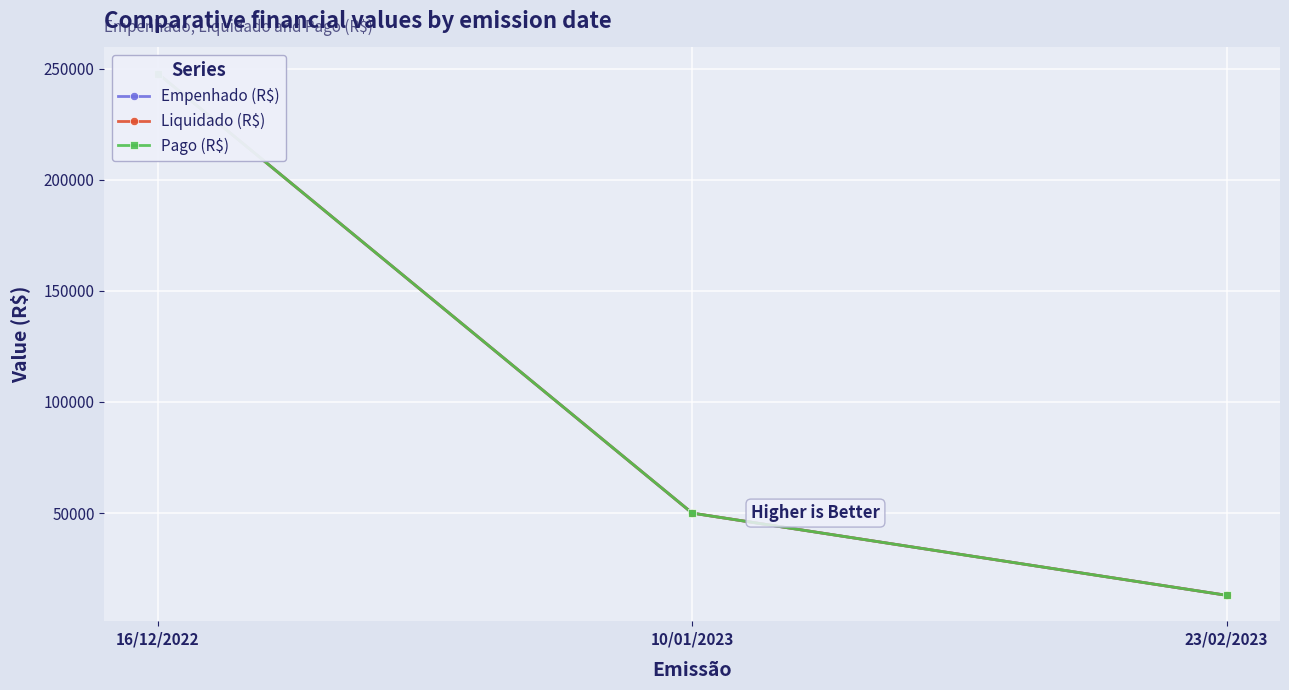

Rank the categories by Empenhado (R$) value from highest to lowest.

16/12/2022, 10/01/2023, 23/02/2023